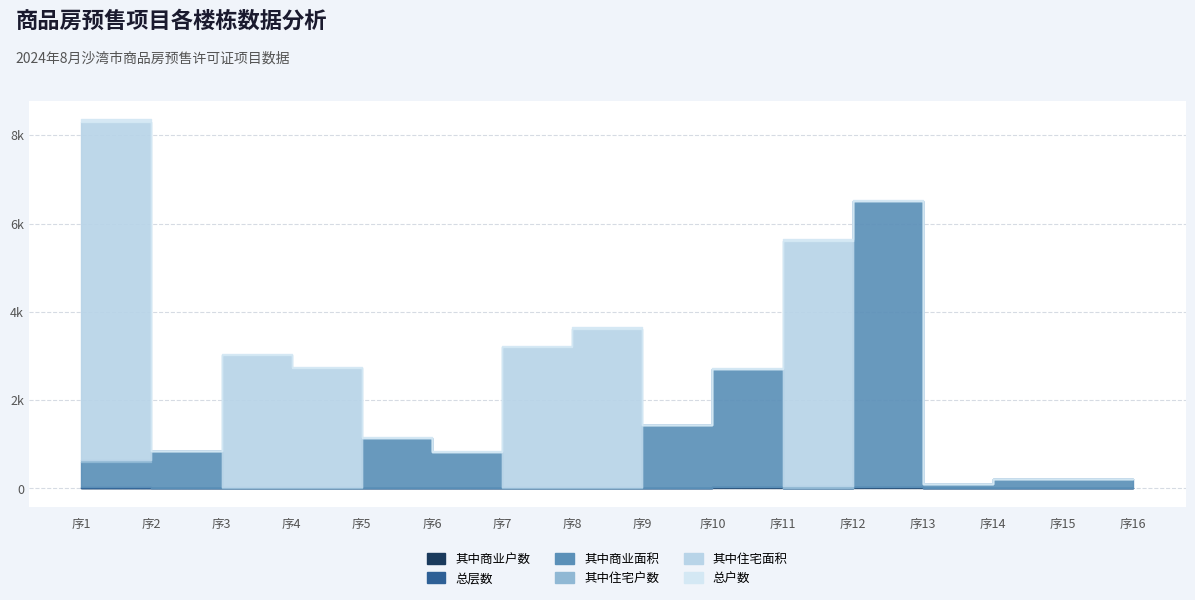

How many lines are shown in the chart?

6